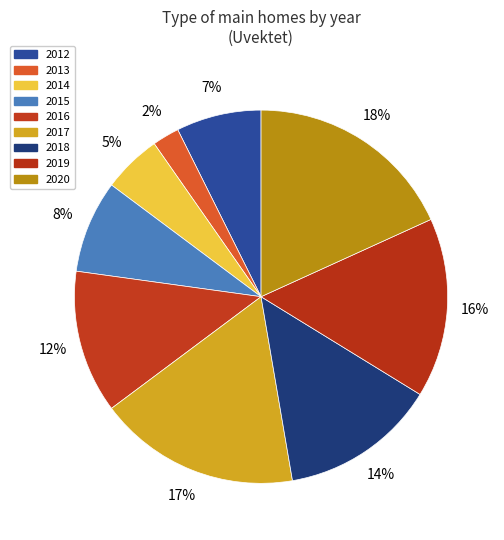

Is 2016 the majority of the pie?

No